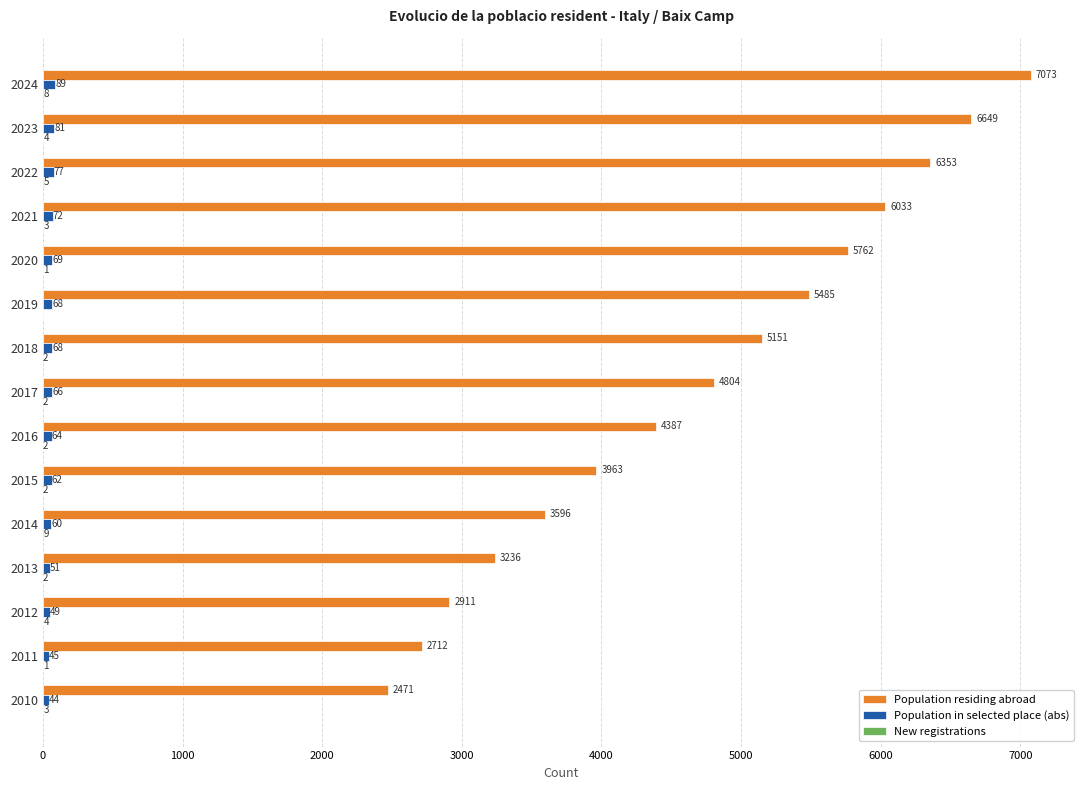

At which category does the chart reach its peak across all series?

2024